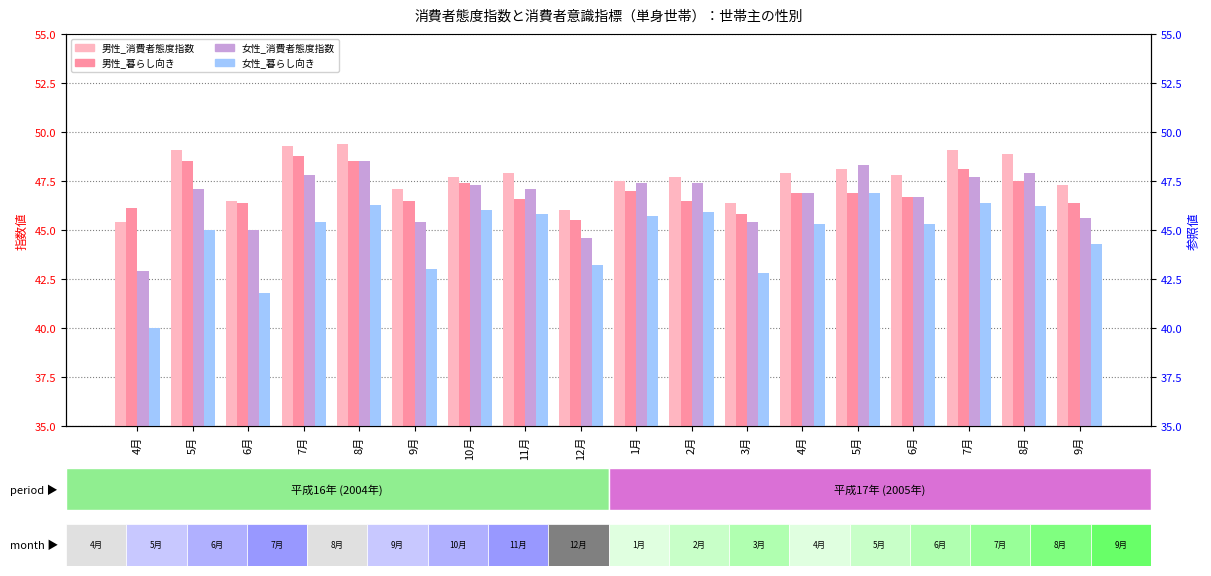

What is the maximum value shown in the chart?

49.4